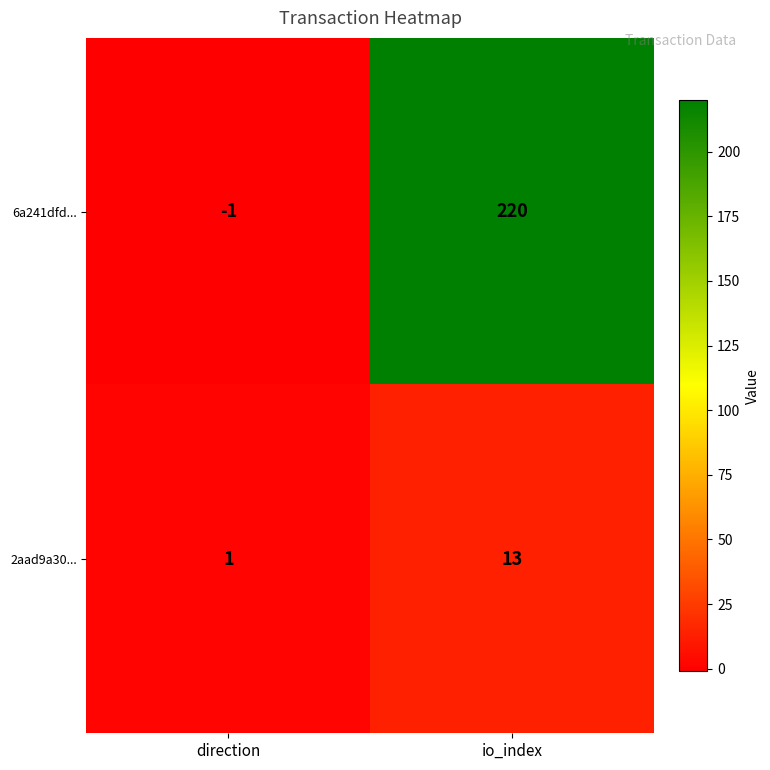

Between direction and io_index, which series saw the biggest shift?

6a241dfd...